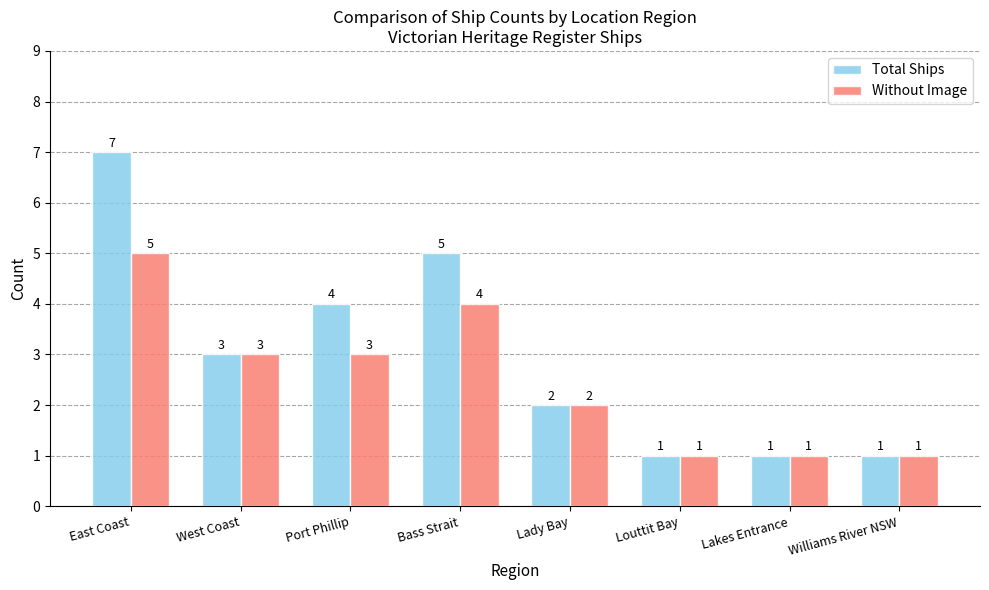

Reading right to left, extract all data points from this chart.

Total Ships: 1	1	1	2	5	4	3	7
Without Image: 1	1	1	2	4	3	3	5